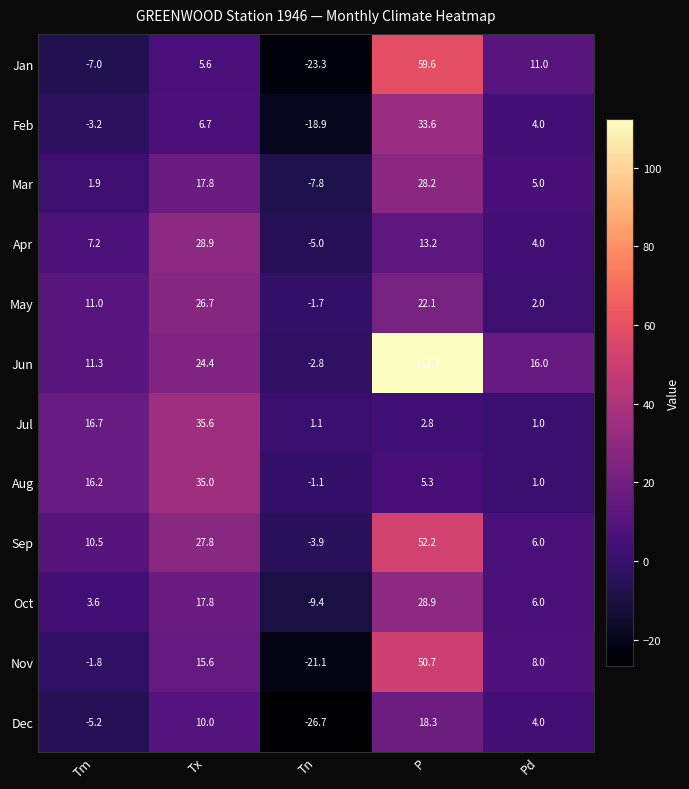

How many data points in Sep are less than 10?

2